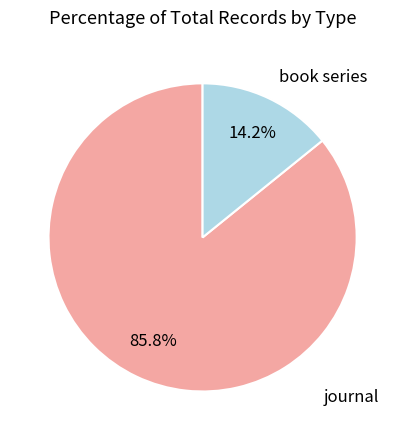

Between book series and journal, which is larger?

journal